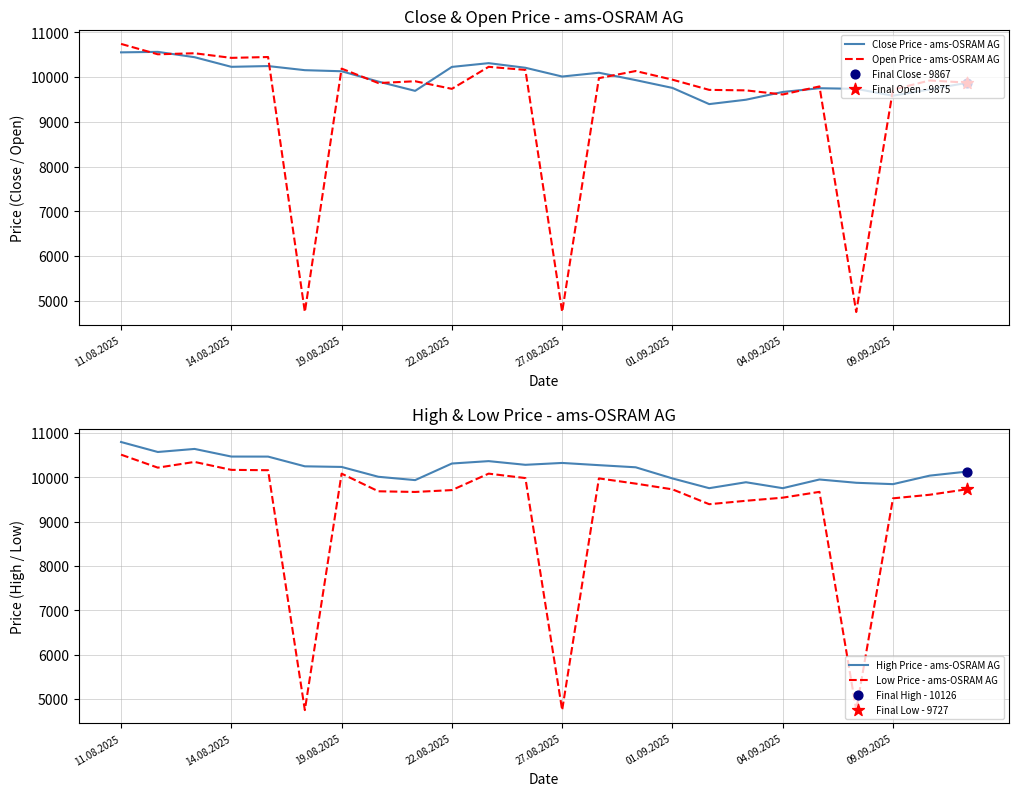

Which series reaches the minimum Y coordinate?

Open Price - ams-OSRAM AG